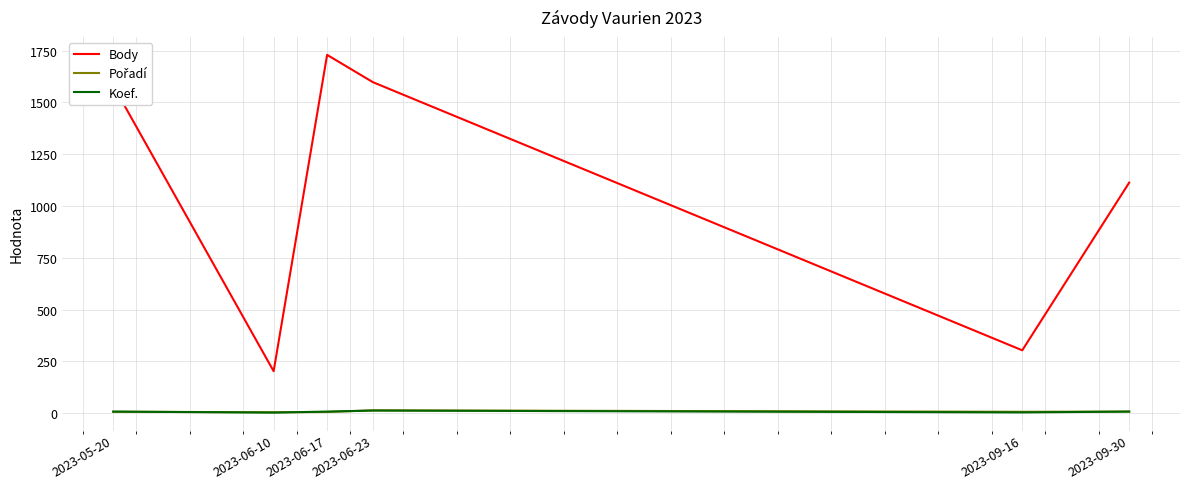

At which label is Body closest to 966?

2023-09-30